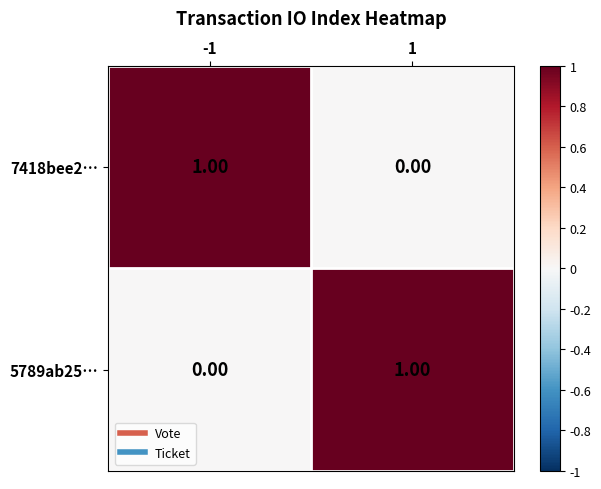

At 1, list the series in order from smallest to largest.

7418bee2…, 5789ab25…